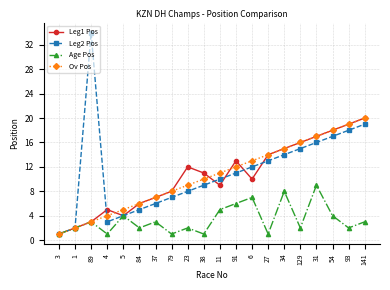

What is the sum of all Leg1 Pos values?

210